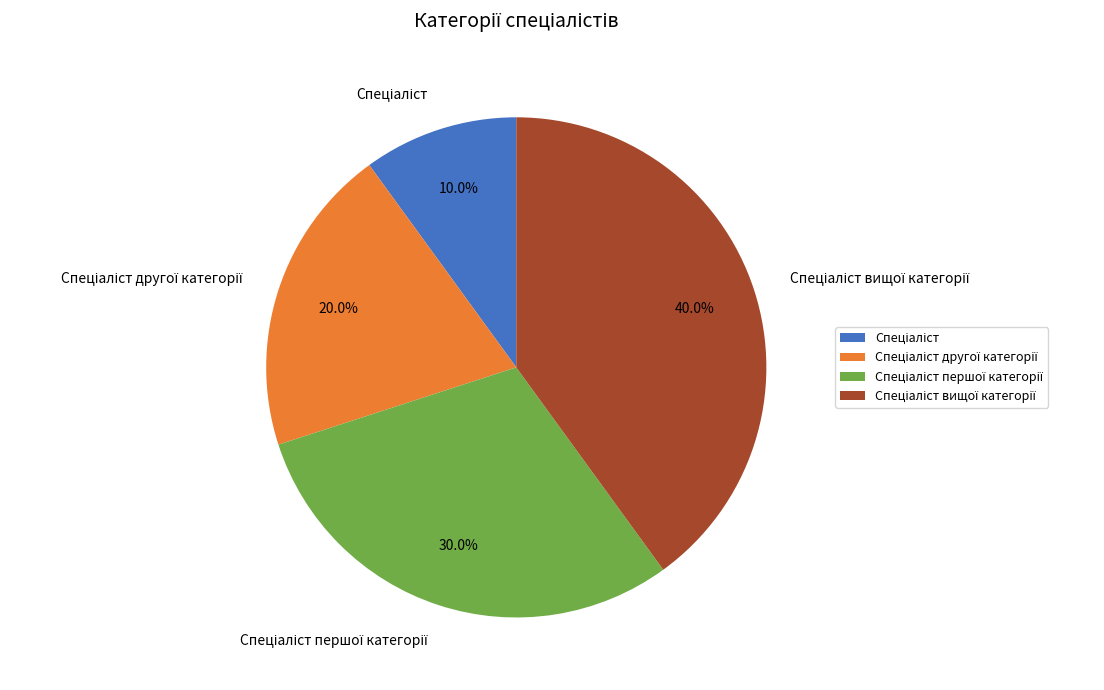

Is there any slice that represents more than half of the pie?

No